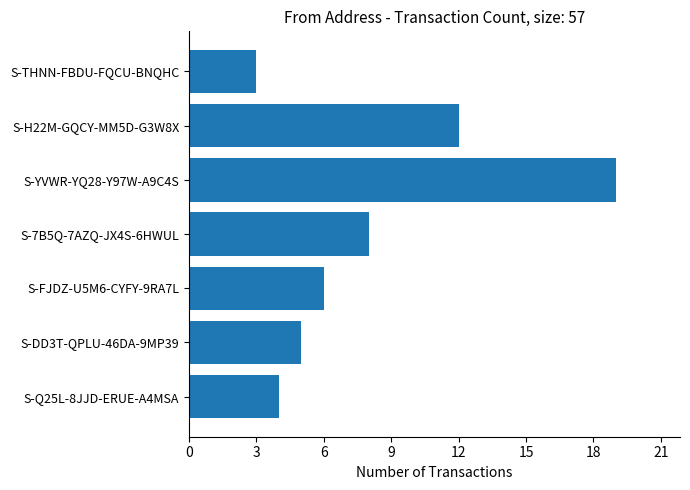

Which label corresponds to the largest value in the chart?

S-YVWR-YQ28-Y97W-A9C4S